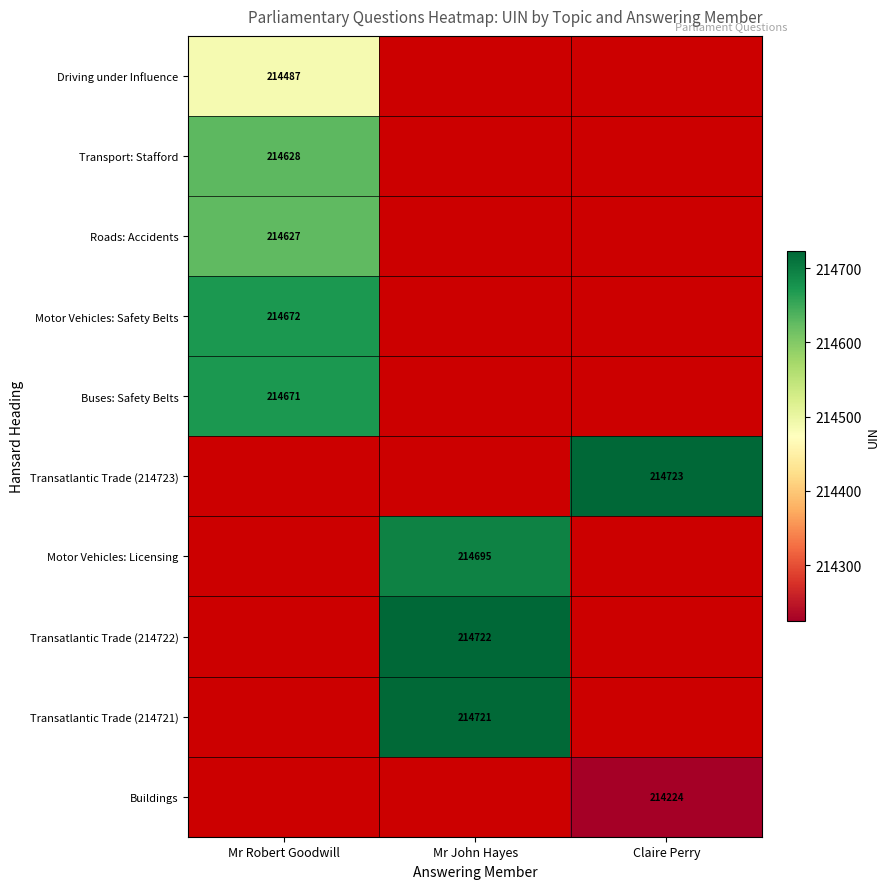

Is it true that Buses: Safety Belts equals 214671 at Mr Robert Goodwill?

True